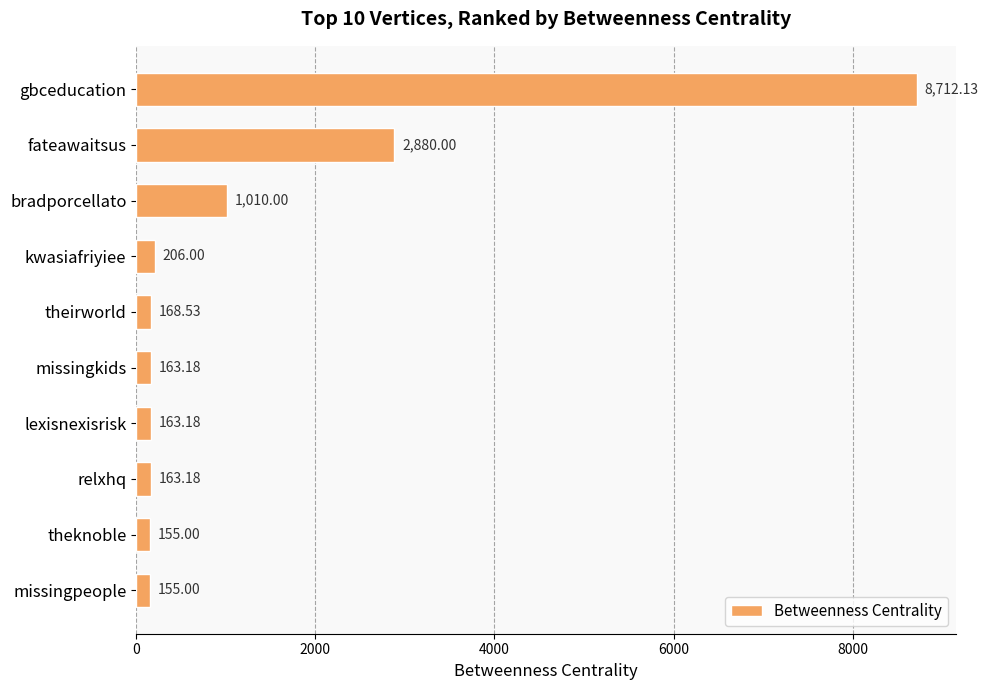

What is the difference between the second highest and minimum values?

2725.0